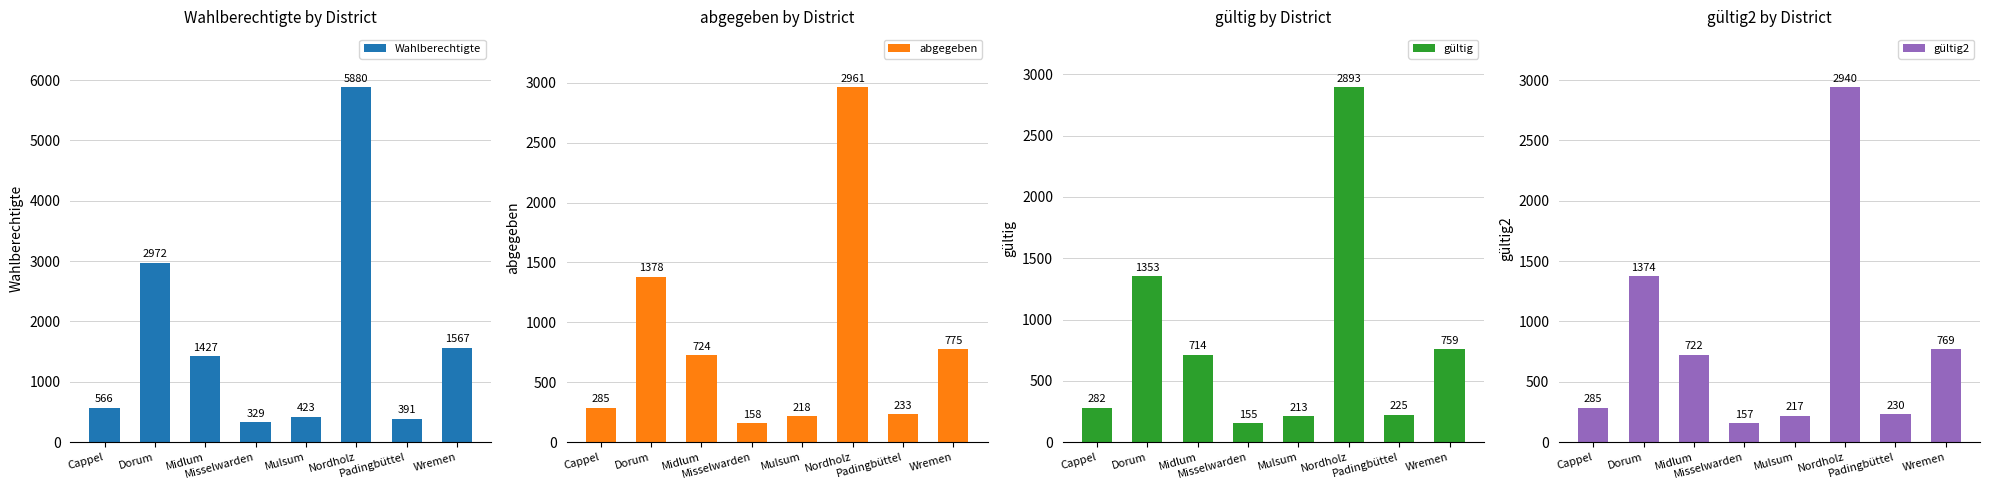

Which series has the largest total across all categories?

Wahlberechtigte